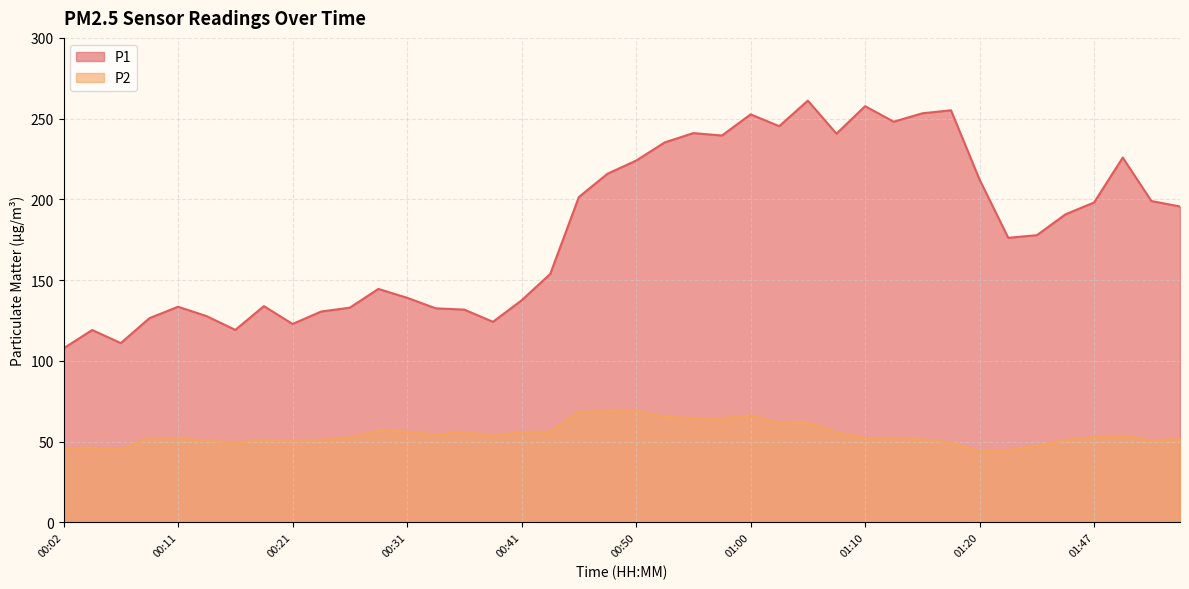

What is the label of the 29th point from the right?

00:28